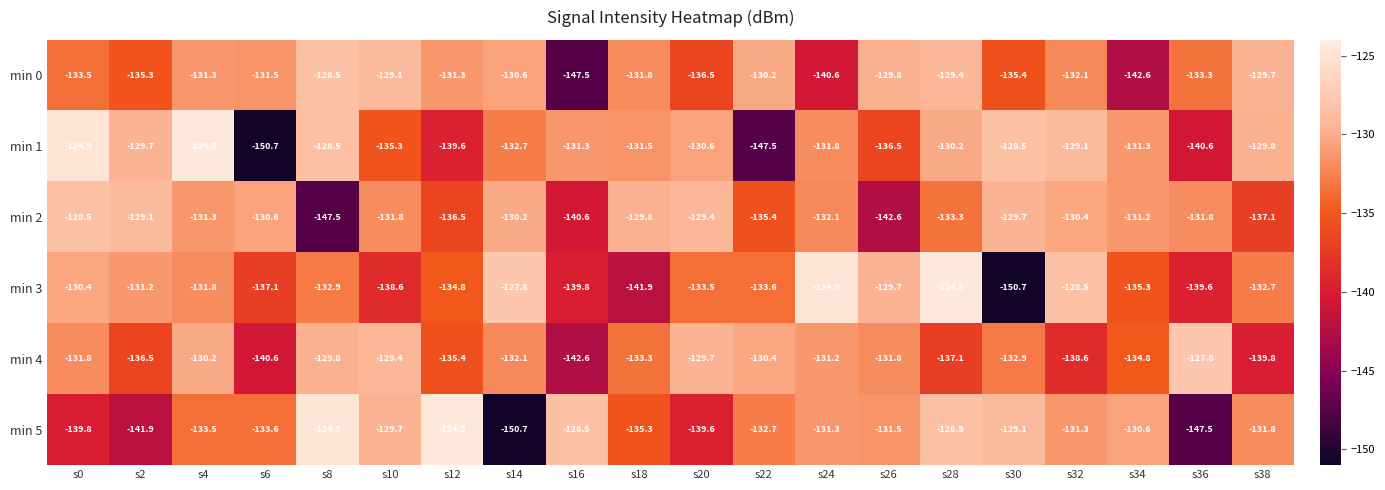

What is the total value across all series at s8?

-792.1